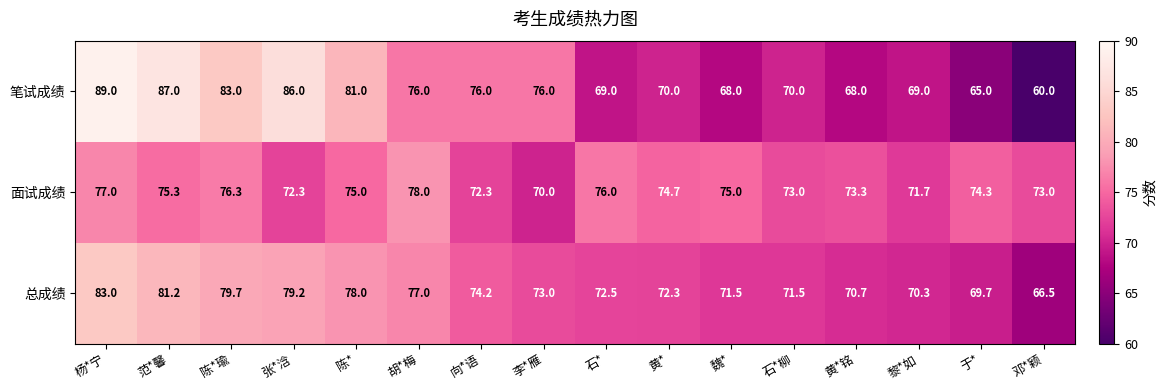

What is the spread (max minus min) of values at 杨*宁?

12.0